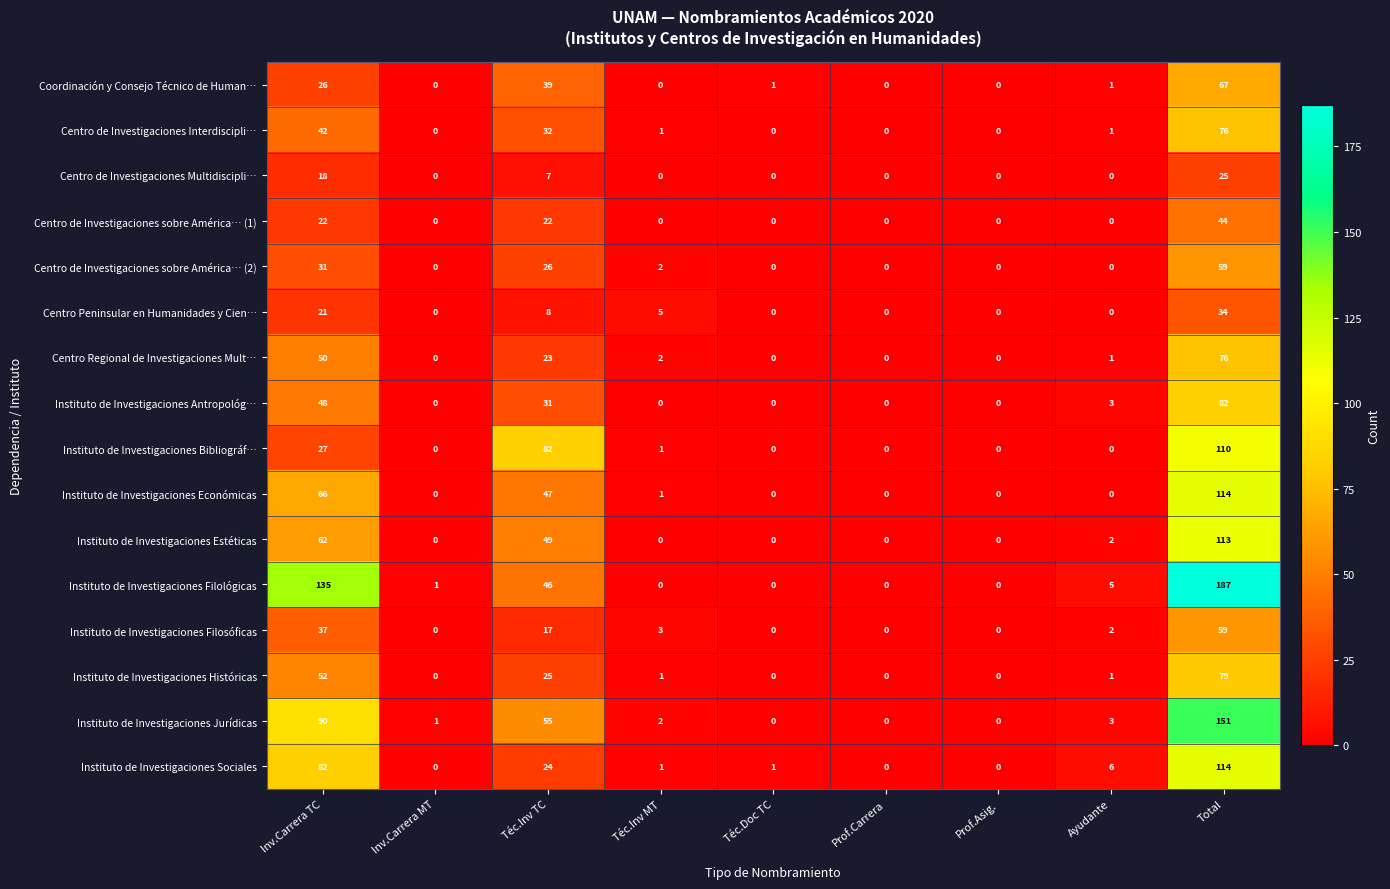

What is the highest value of the Instituto de Investigaciones Económicas series?

114